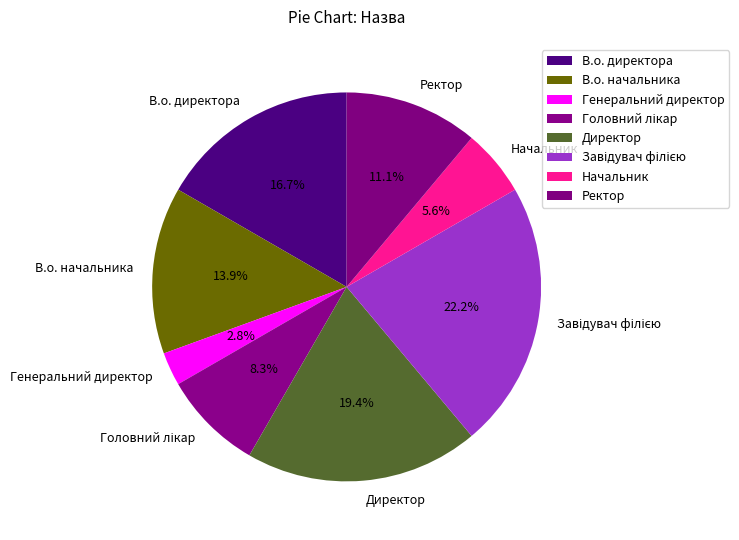

What is the total percentage of В.о. директора and В.о. начальника?

30.6%